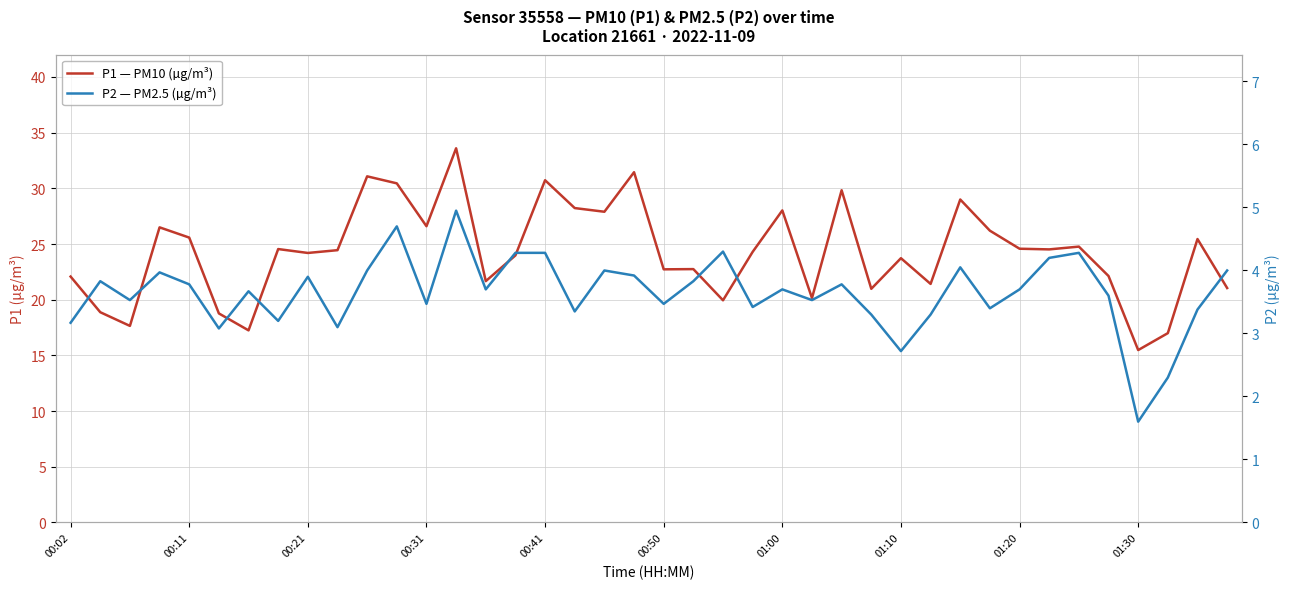

What is the spread (max minus min) of values at 01:30?

13.9